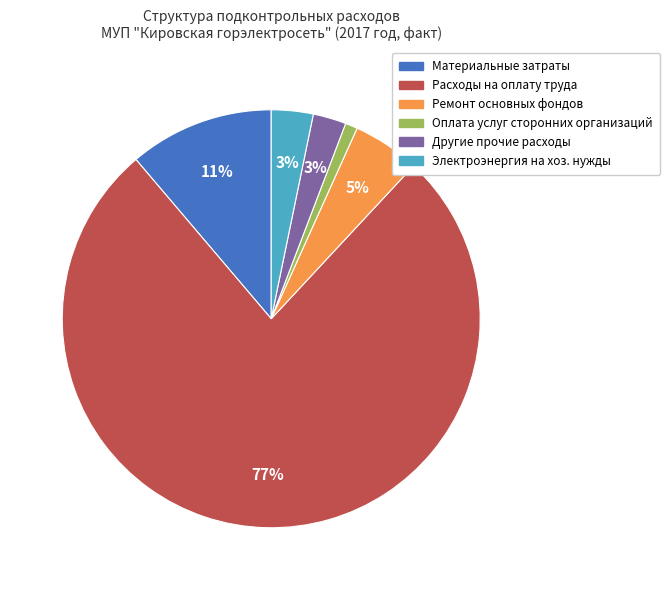

Is there any slice that represents more than half of the pie?

Yes